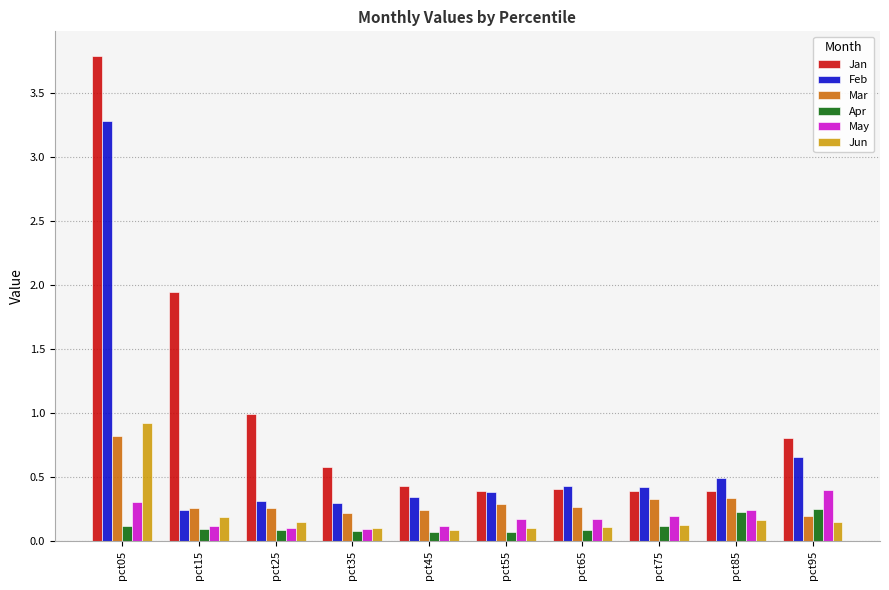

Where is Jan nearest to the value 2?

pct15